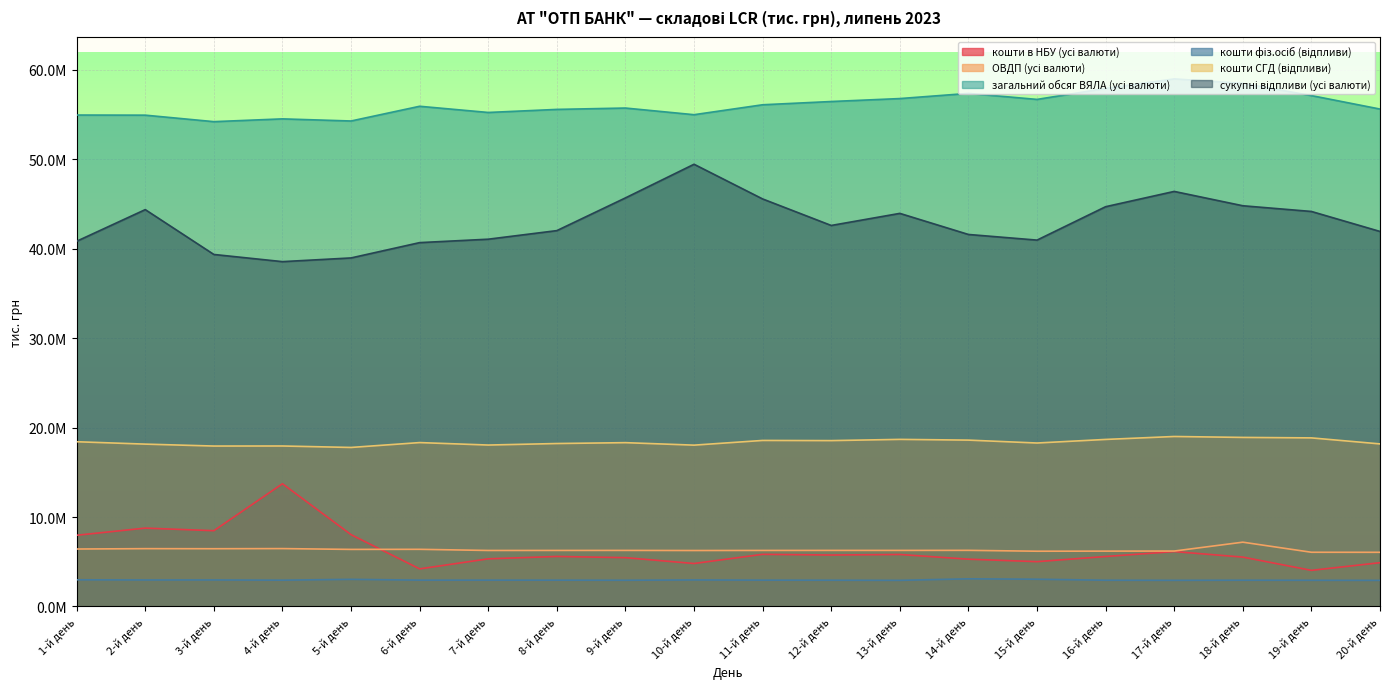

True or false: кошти фіз.осіб (відпливи) and кошти СГД (відпливи) intersect in this chart.

False